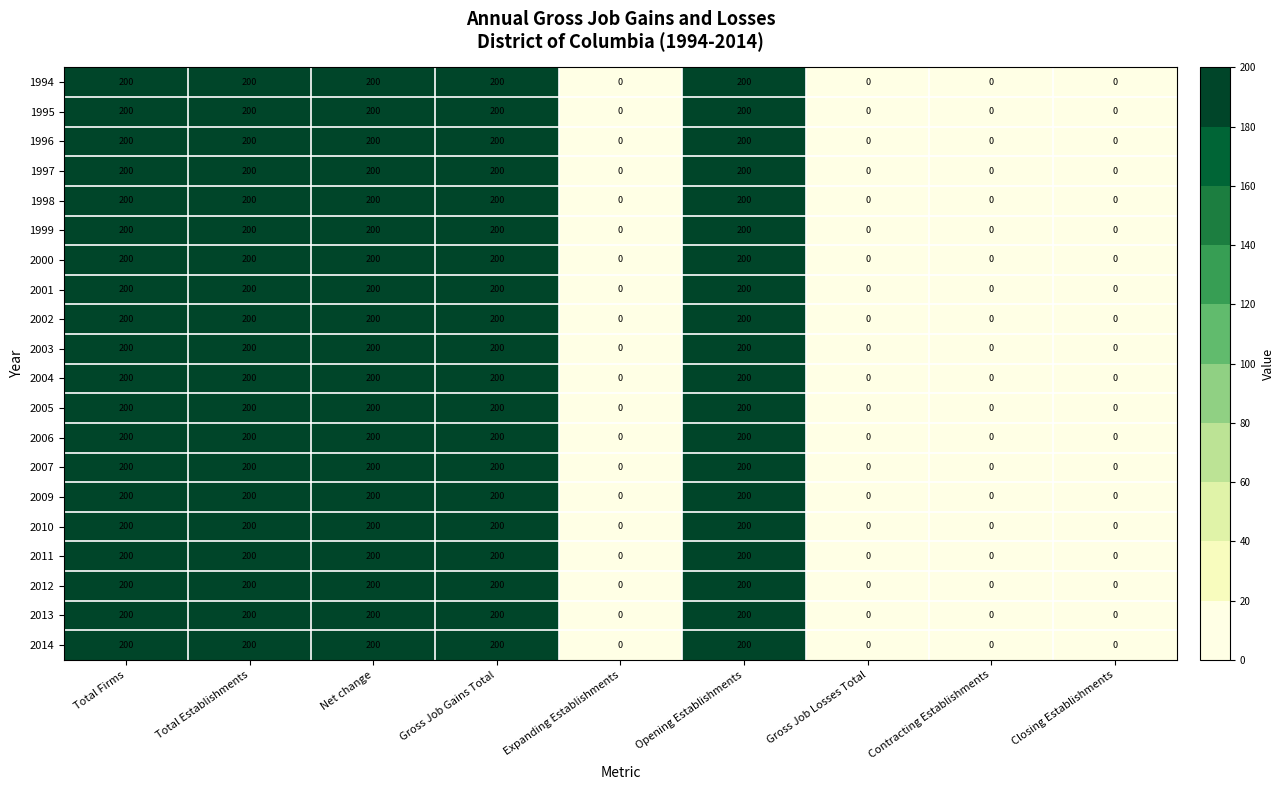

What is the sum of all 2014 values?

1000